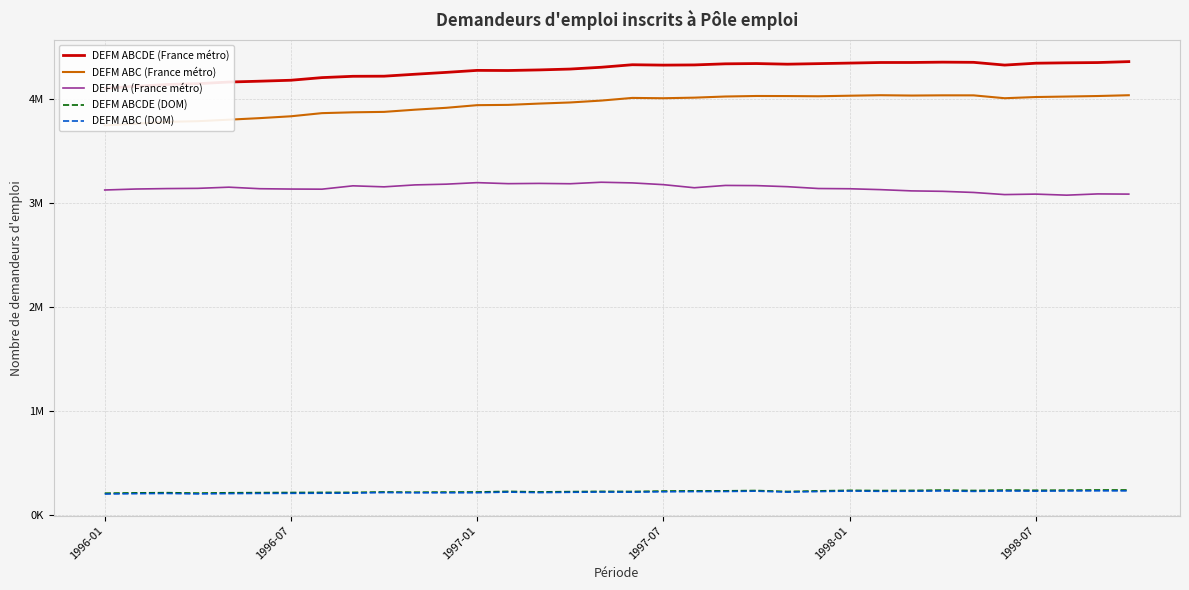

What are all the series names shown in the legend?

DEFM ABCDE (France métro), DEFM ABC (France métro), DEFM A (France métro), DEFM ABCDE (DOM), DEFM ABC (DOM)